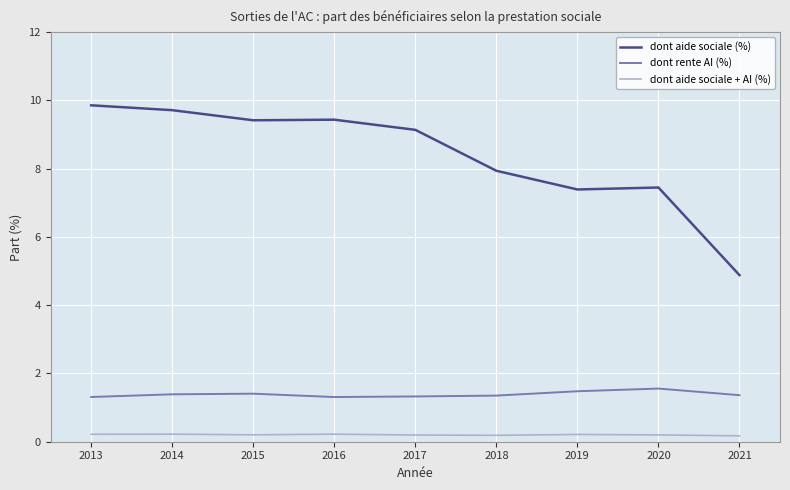

Rank the series at 2019 from highest to lowest value.

dont aide sociale (%), dont rente AI (%), dont aide sociale + AI (%)